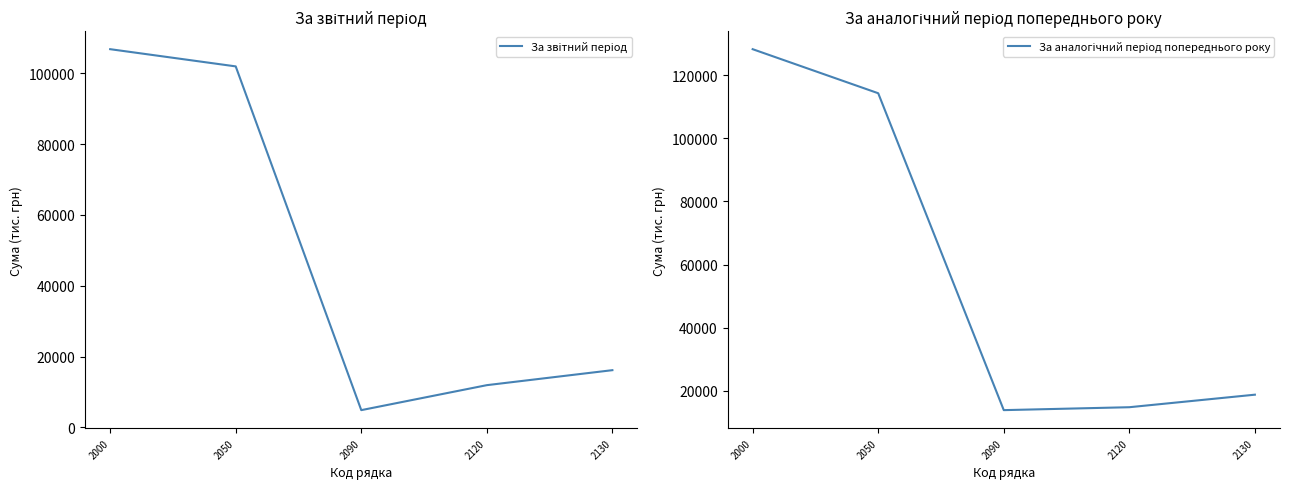

True or false: За звітний період and За аналогічний період попереднього року cross at least once.

False